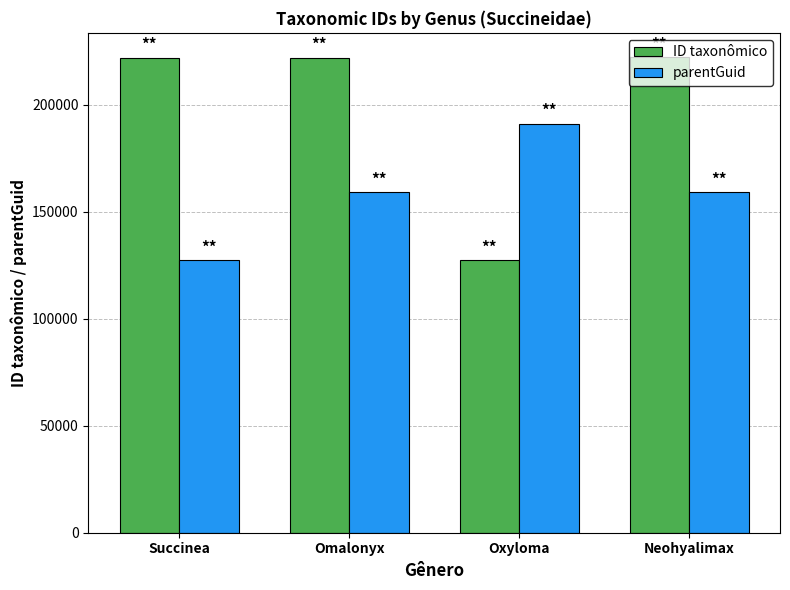

What is the maximum value for ID taxonômico?

222383